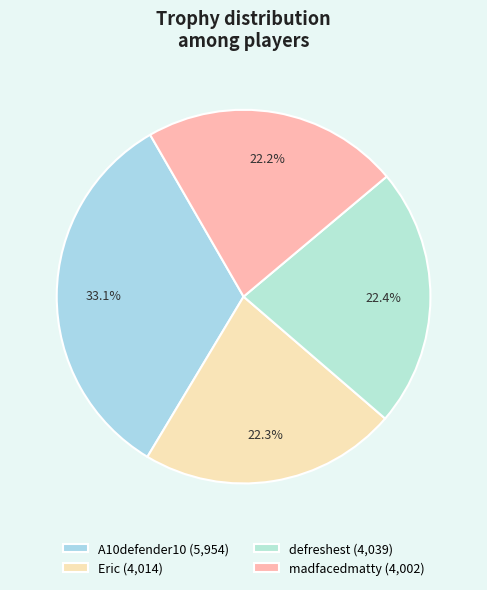

Combined, what portion of the pie is madfacedmatty and A10defender10?

55.3%